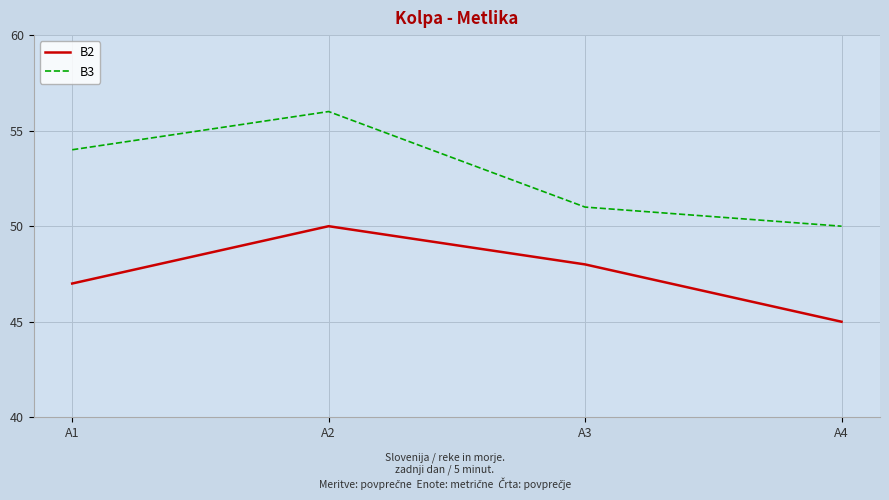

Is the value of B3 at A1 greater than the value of B2 at A3?

Yes